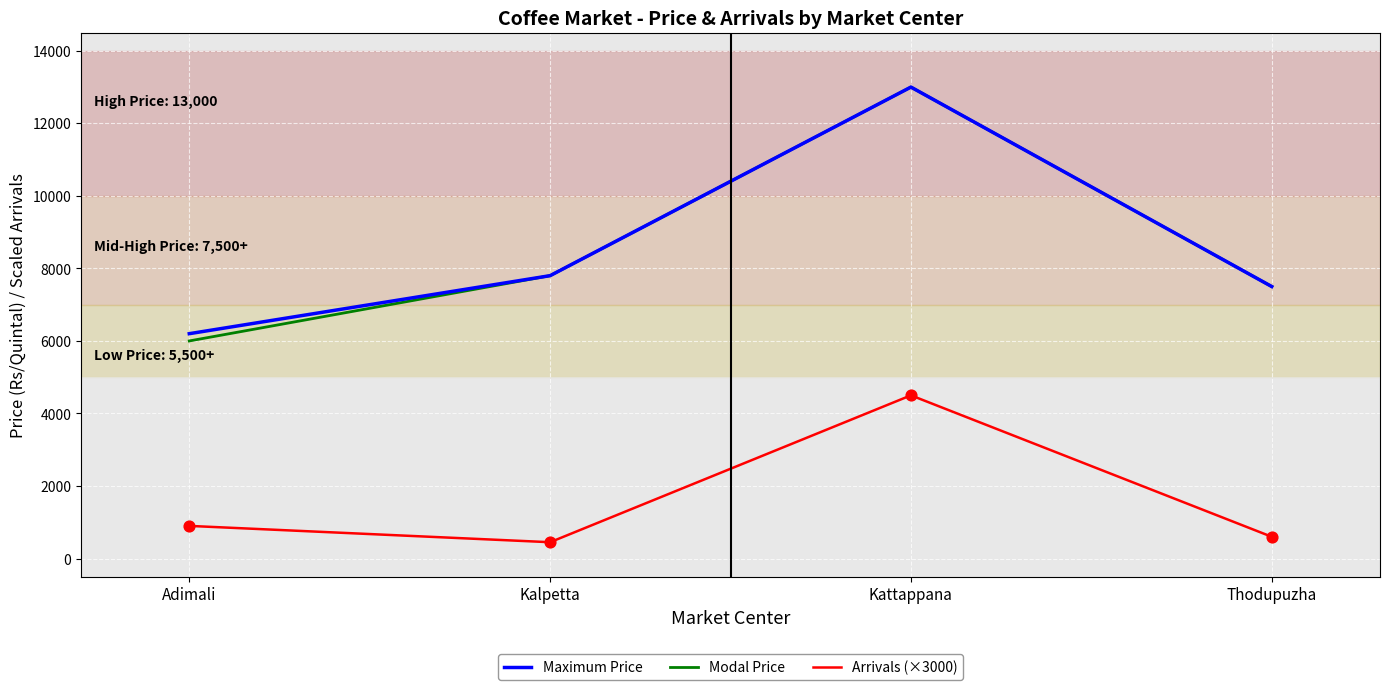

Which series has the largest range (max minus min)?

Modal Price